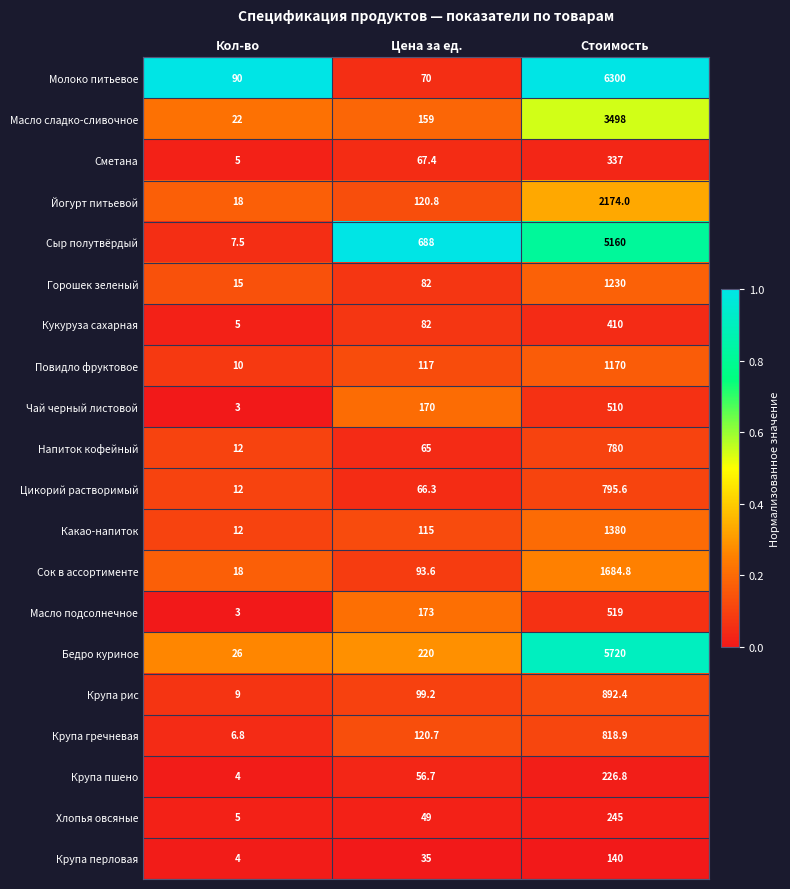

Which category has the highest value in the Крупа перловая series?

Стоимость